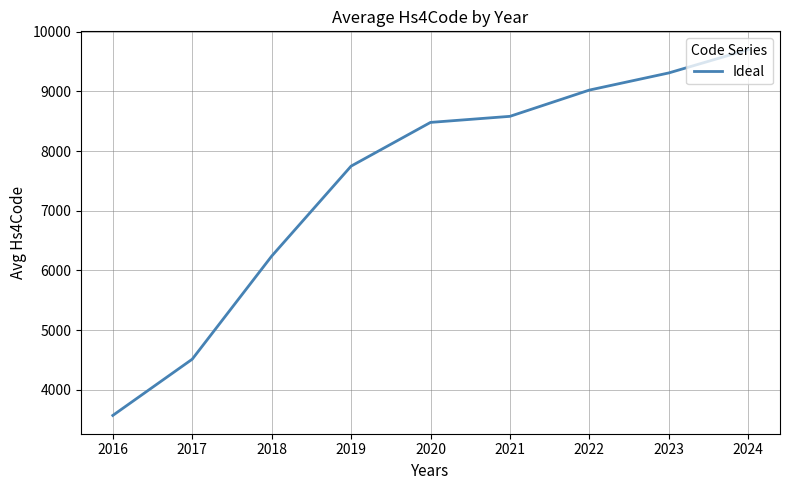

Does the chart display data point markers on the line(s)?

No